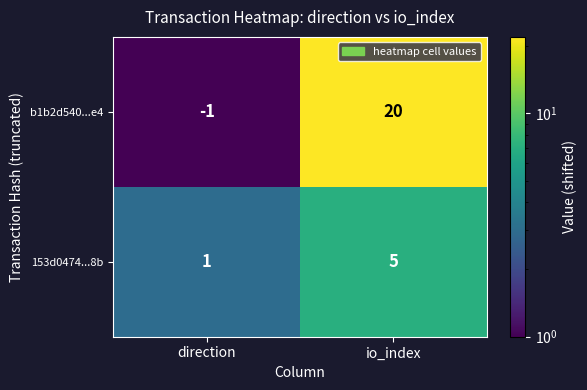

Reading right to left, what are all the values shown in this chart?

b1b2d540...e4: io_index=20	direction=-1
153d0474...8b: io_index=5	direction=1